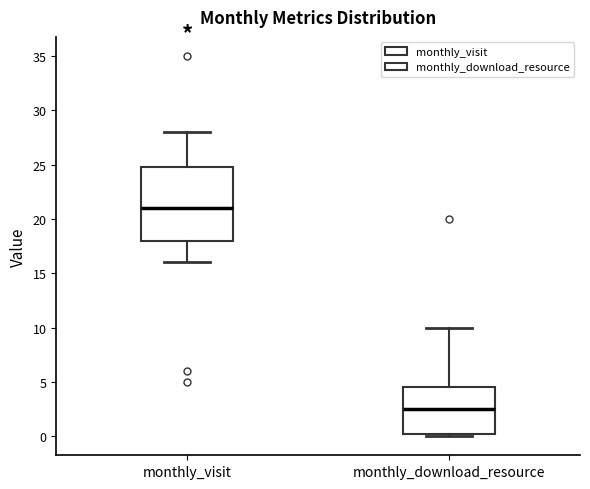

Where does the upper whisker of the box for monthly_visit end on the y-axis? The values are not printed on the chart, so give them approximately, as read against the axis.

28.0